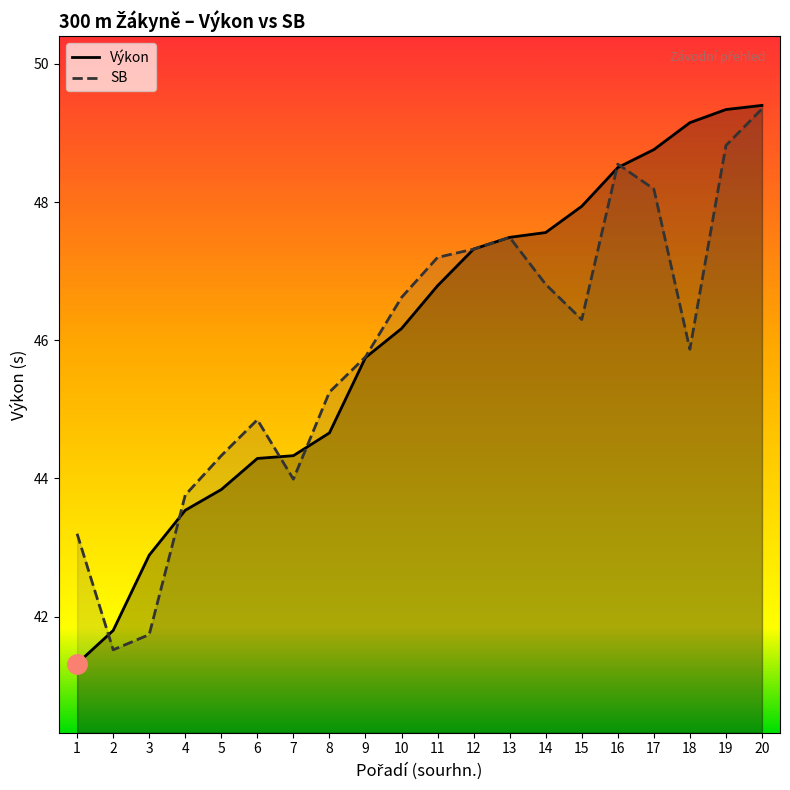

What is the total value across all series at 10?

92.8